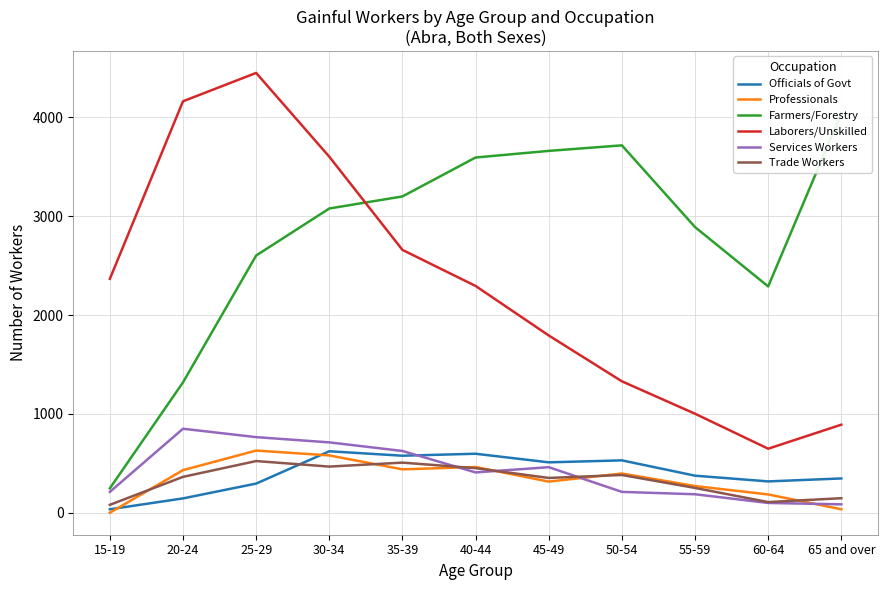

Is the value of Services Workers at 20-24 greater than the value of Officials of Govt at 20-24?

Yes